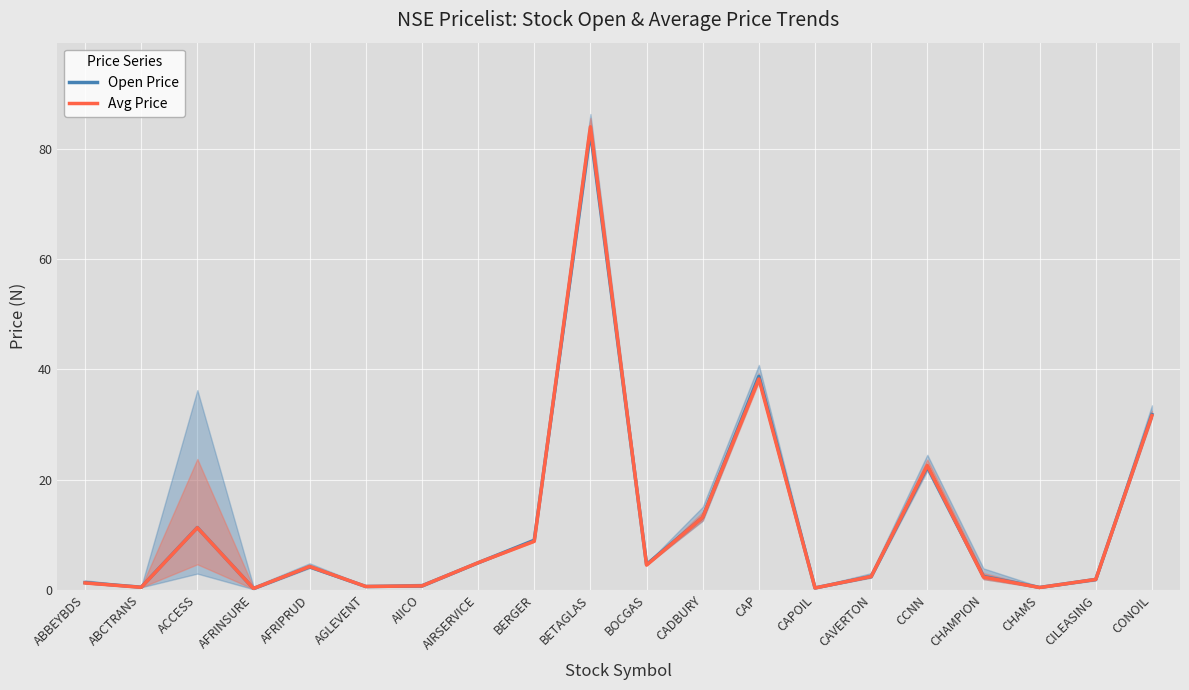

What is the label of the 3rd point from the right?

CHAMS